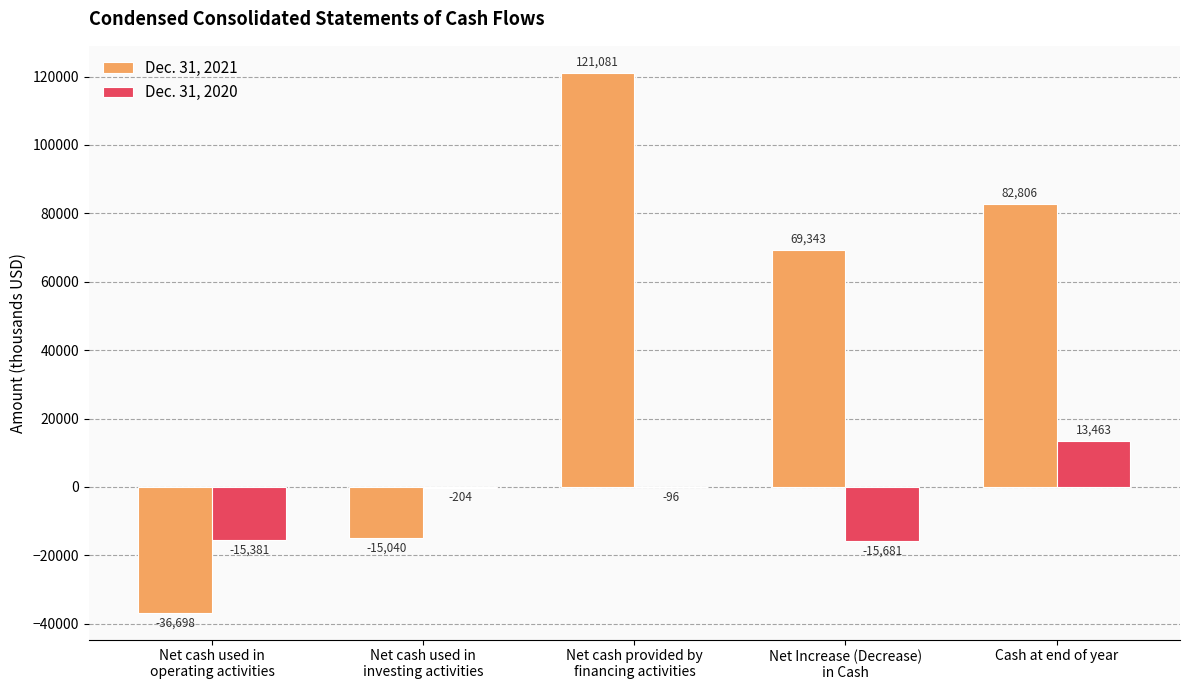

How many values in the Dec. 31, 2020 series exceed -204?

2